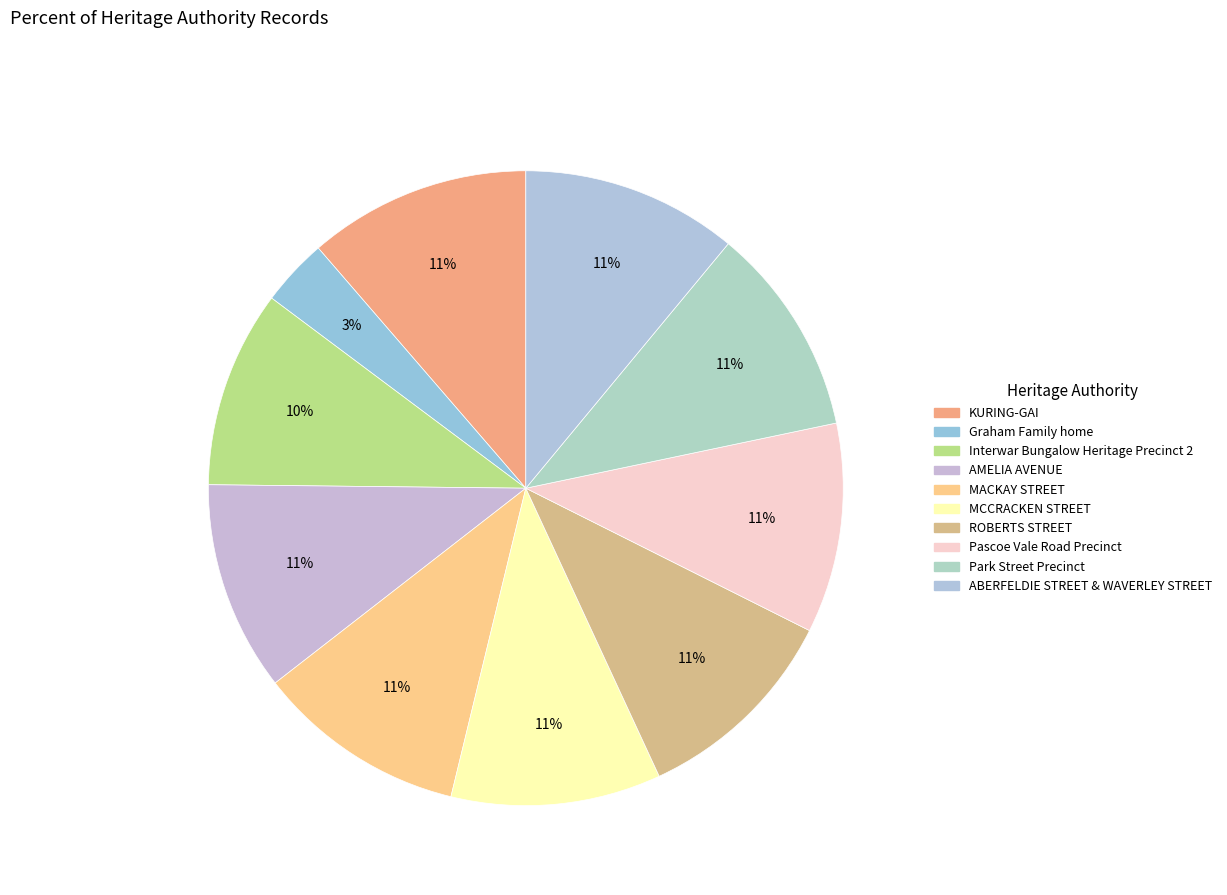

What is the total percentage of Park Street Precinct and ABERFELDIE STREET & WAVERLEY STREET?

21.7%